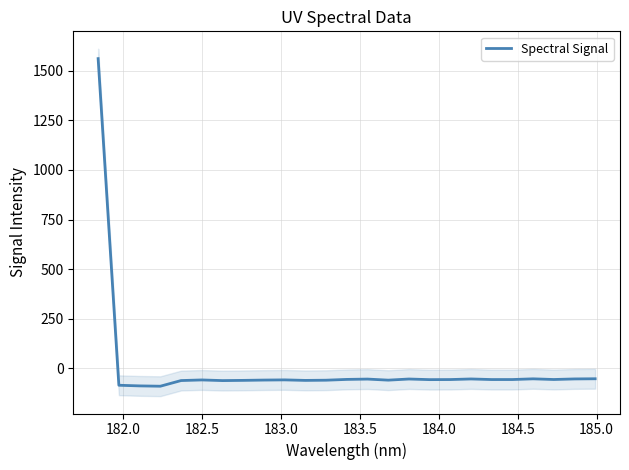

What is the difference between the maximum and minimum values?

1651.8